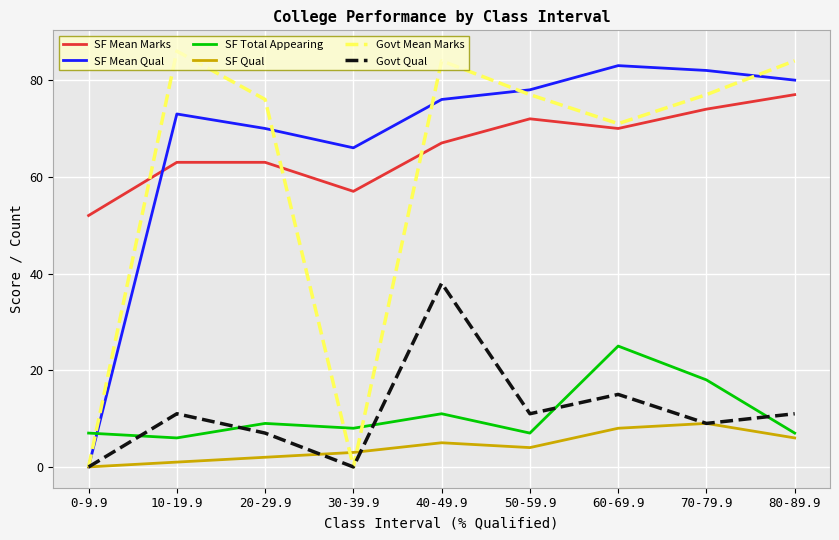

What position from the right is 20-29.9?

7